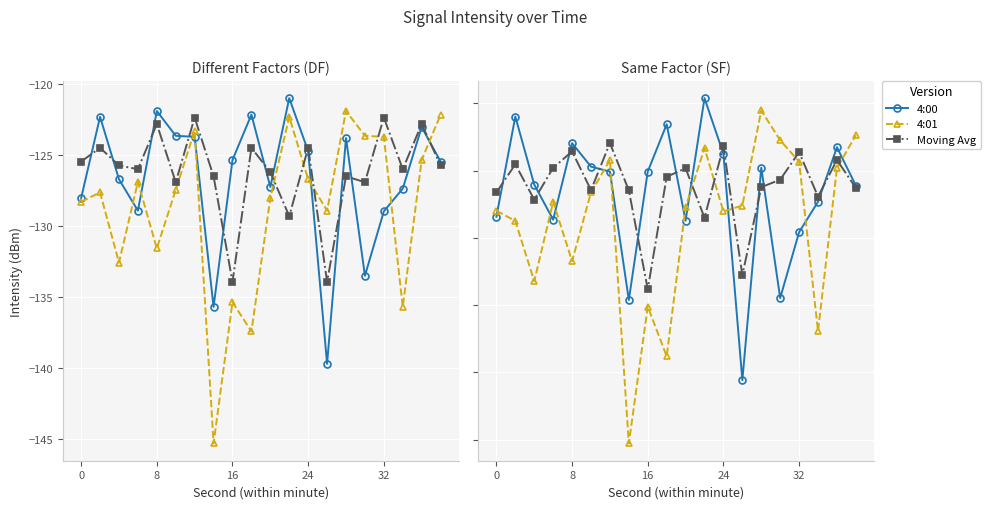

What is the difference between the highest and lowest values at 10?

3.9